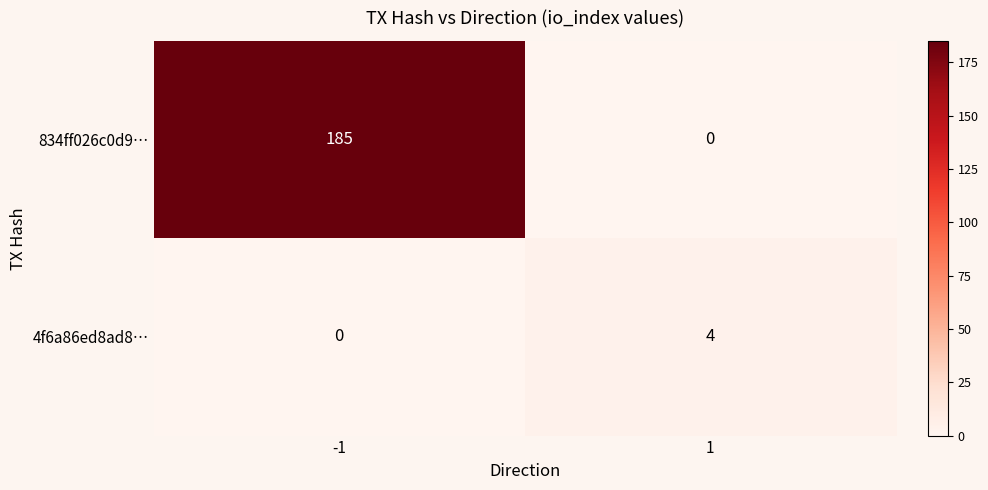

What is the difference between the 834ff026c0d9… values at -1 and 1?

185